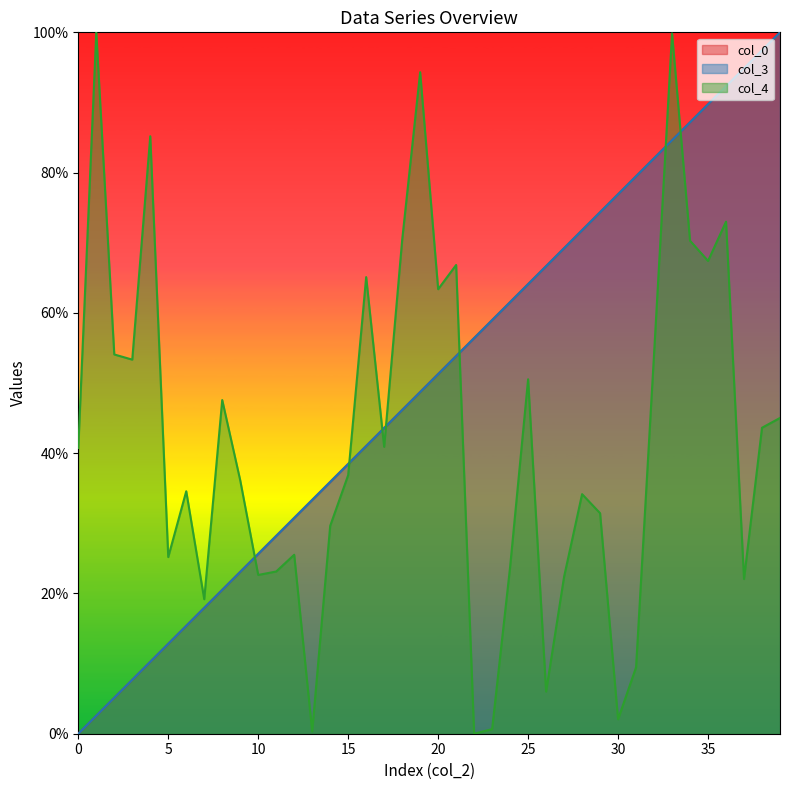

Which series changed the most between 15 and 36?

col_3